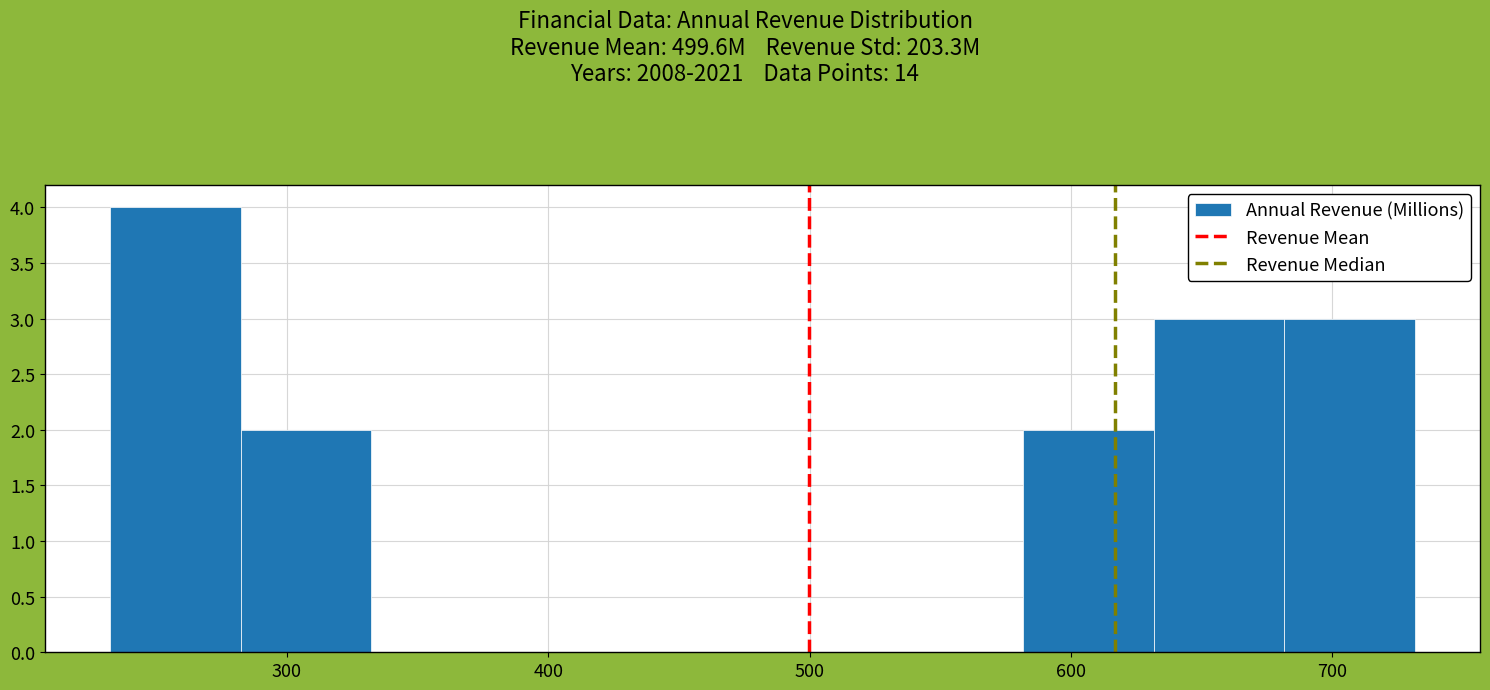

Reading left to right, transcribe this chart: for each bar, give the range it covers on the x-axis and its height. Neither the bar edges nor the heights are printed on the chart, so give them approximately, as read against the axes.

230 to 280: 4
280 to 330: 2
330 to 380: 0
380 to 430: 0
430 to 480: 0
480 to 530: 0
530 to 580: 0
580 to 630: 2
630 to 680: 3
680 to 730: 3